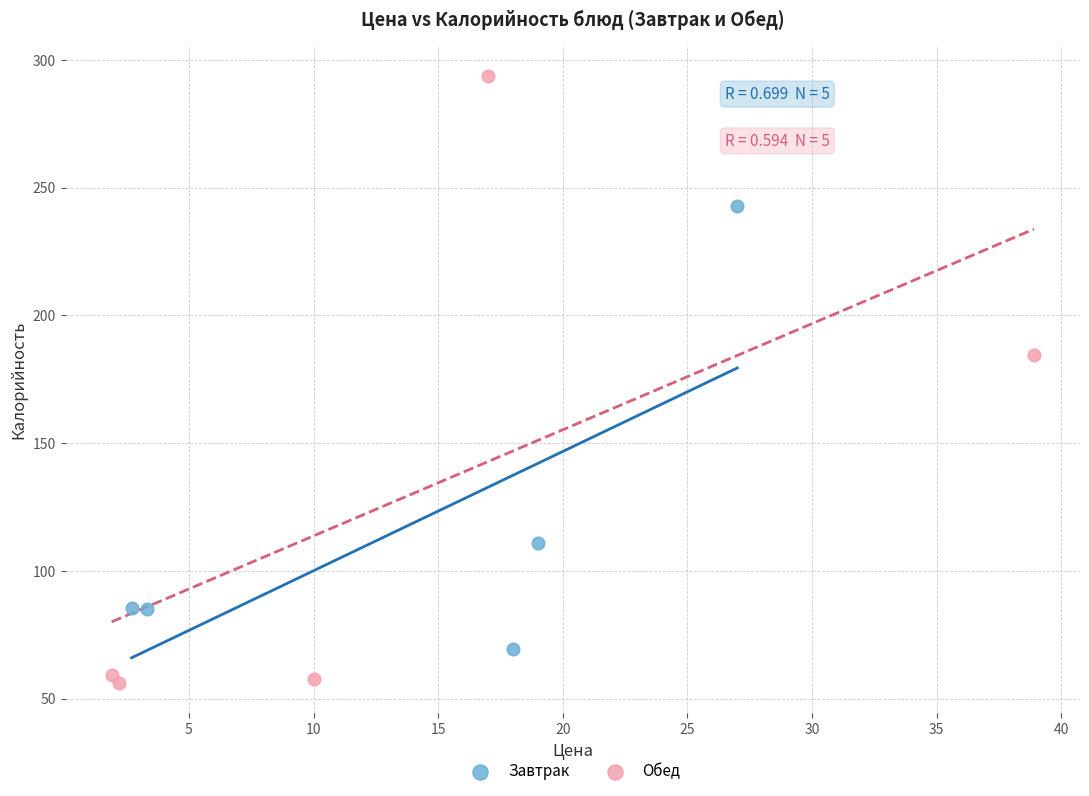

Which series contains the highest Y value?

Обед